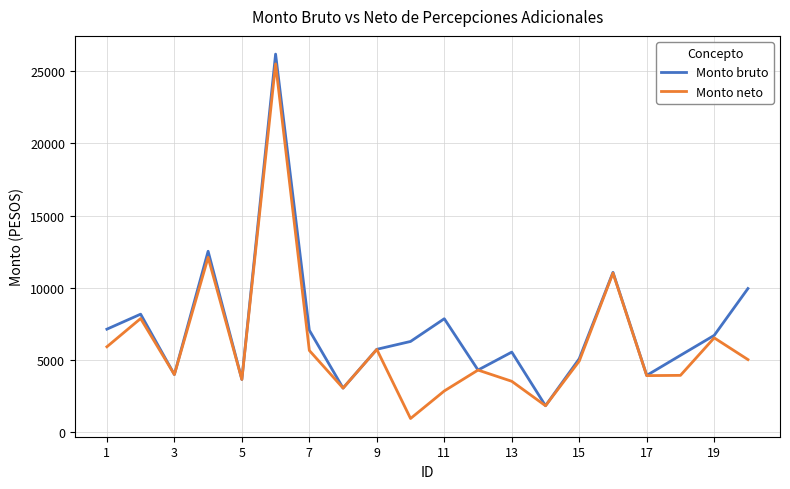

List the series in order of their overall mean, lowest first.

Monto neto, Monto bruto